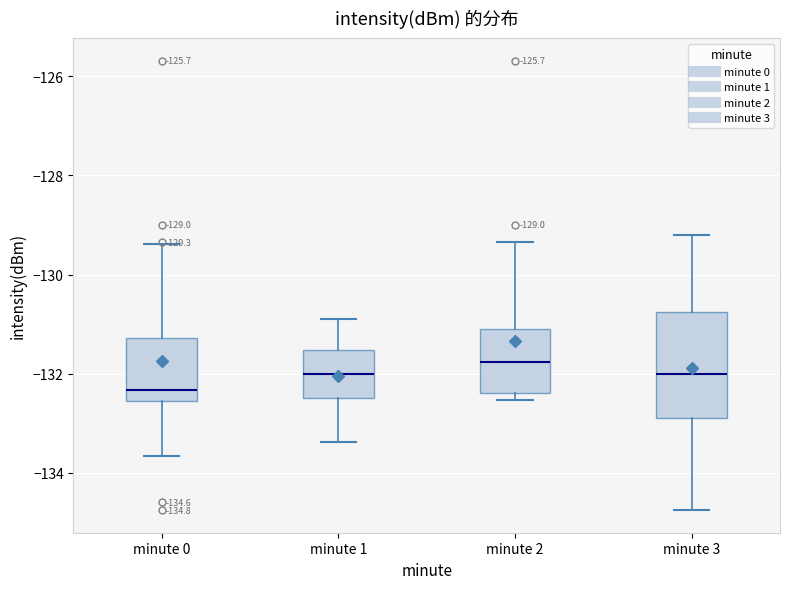

Which box has the highest median line?

minute 2